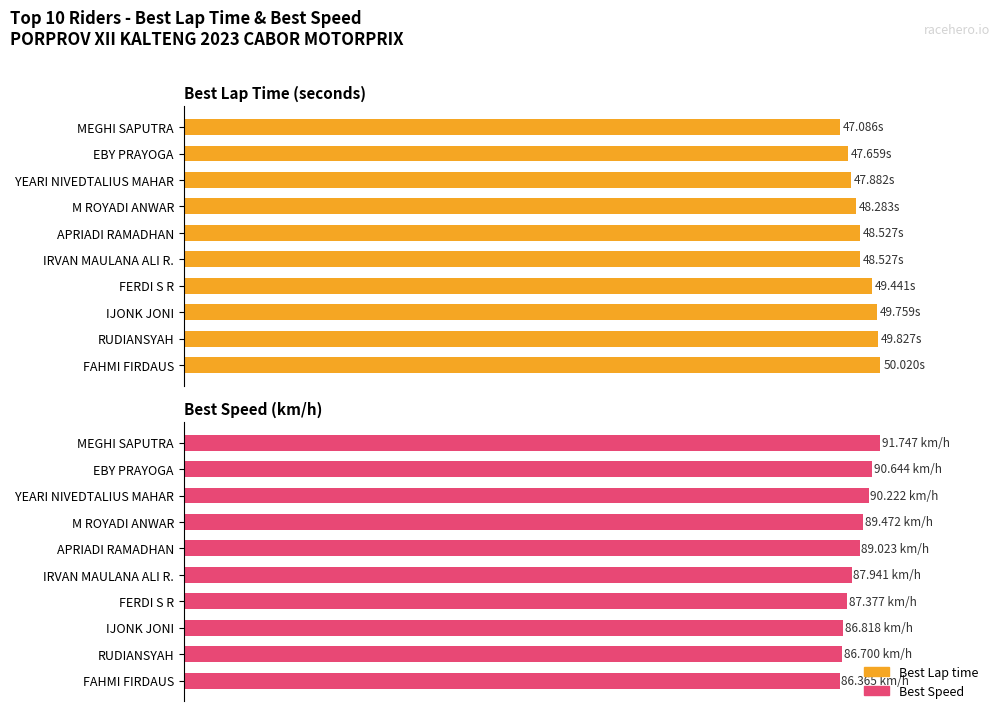

List the series in order of their peak value, highest first.

Best Speed, Best Lap time